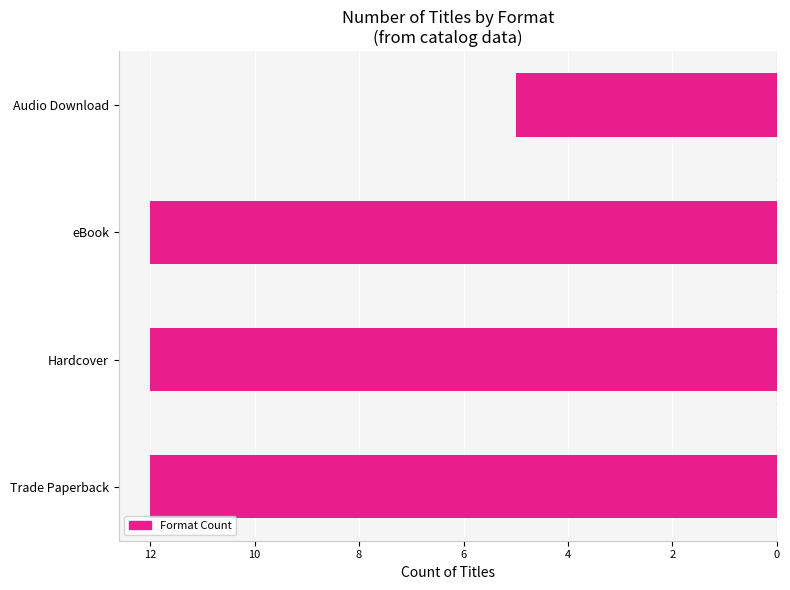

Are the bars grouped side by side (vs. stacked)?

No